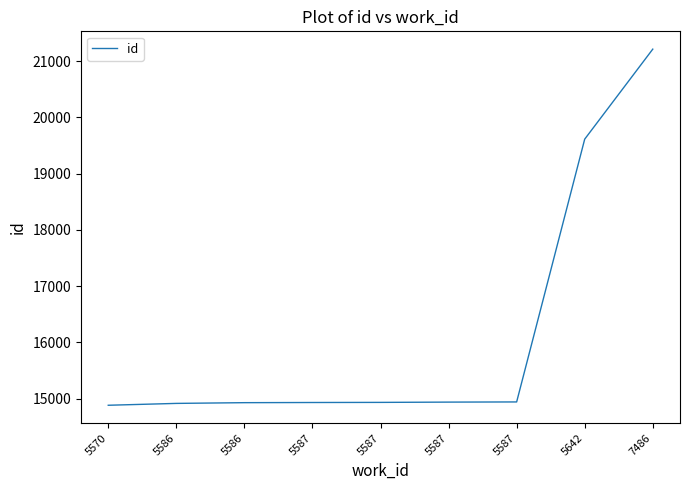

At which label is the value closest to 18048?

5642